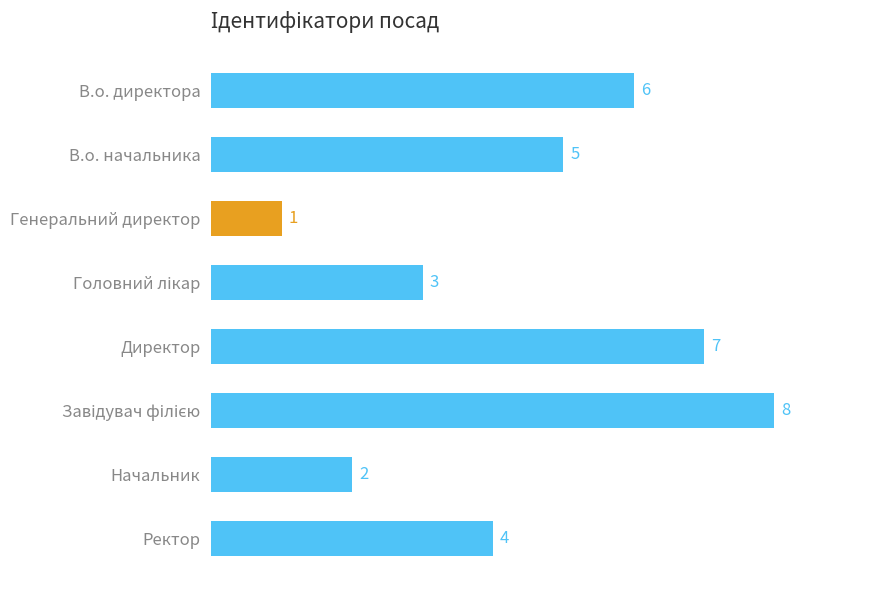

Reading top to bottom, what are all the values shown in this chart?

6	5	1	3	7	8	2	4